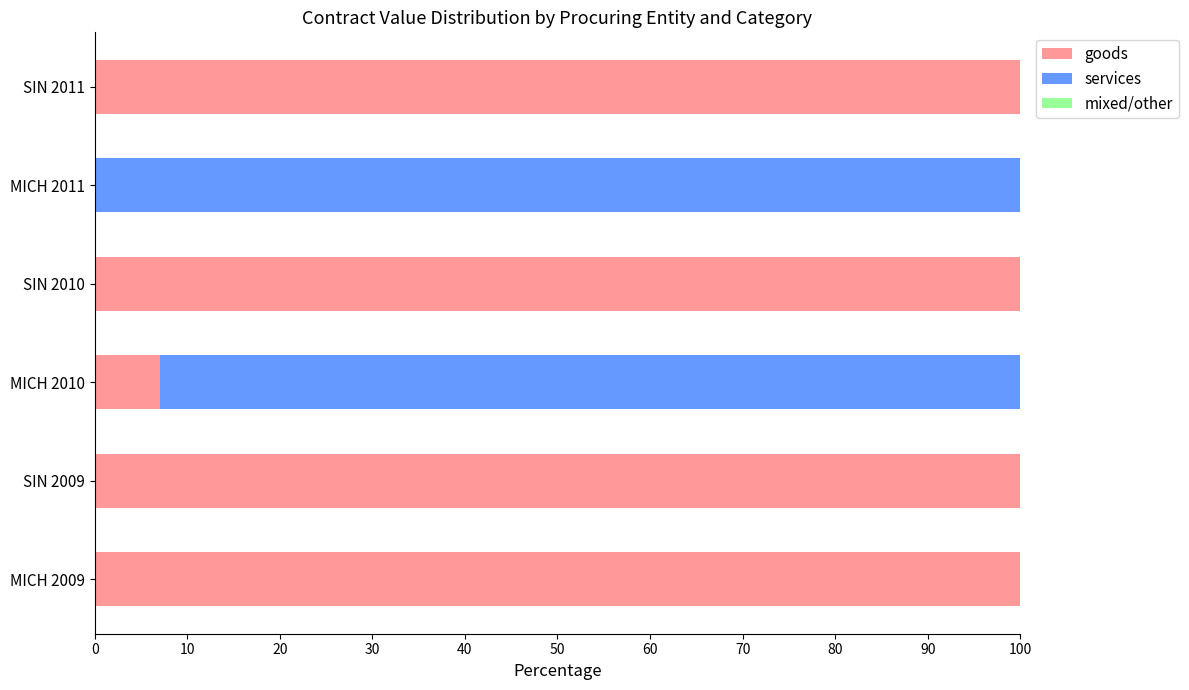

What is the total value across all series at MICH 2010?

100.0